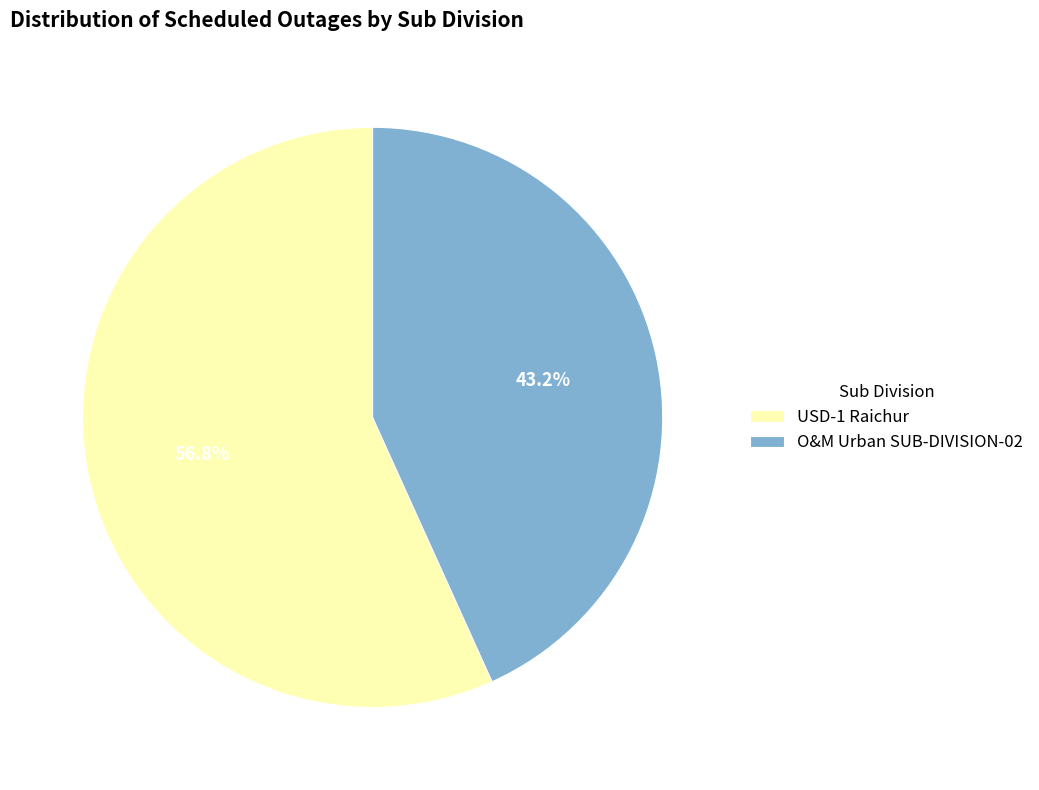

To the nearest percent, what percentage of the pie is O&M Urban SUB-DIVISION-02?

43%